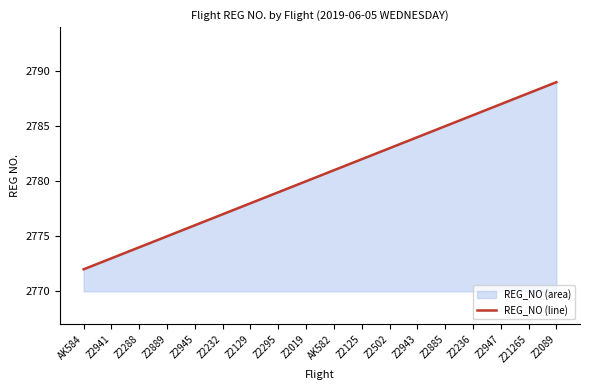

What is the minimum value shown in the chart?

2772